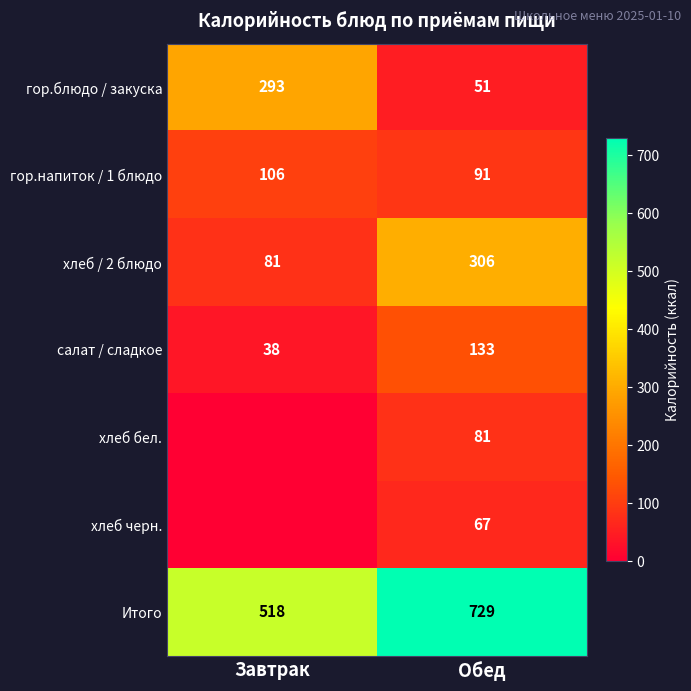

What is the total value across all series at Обед?

1458